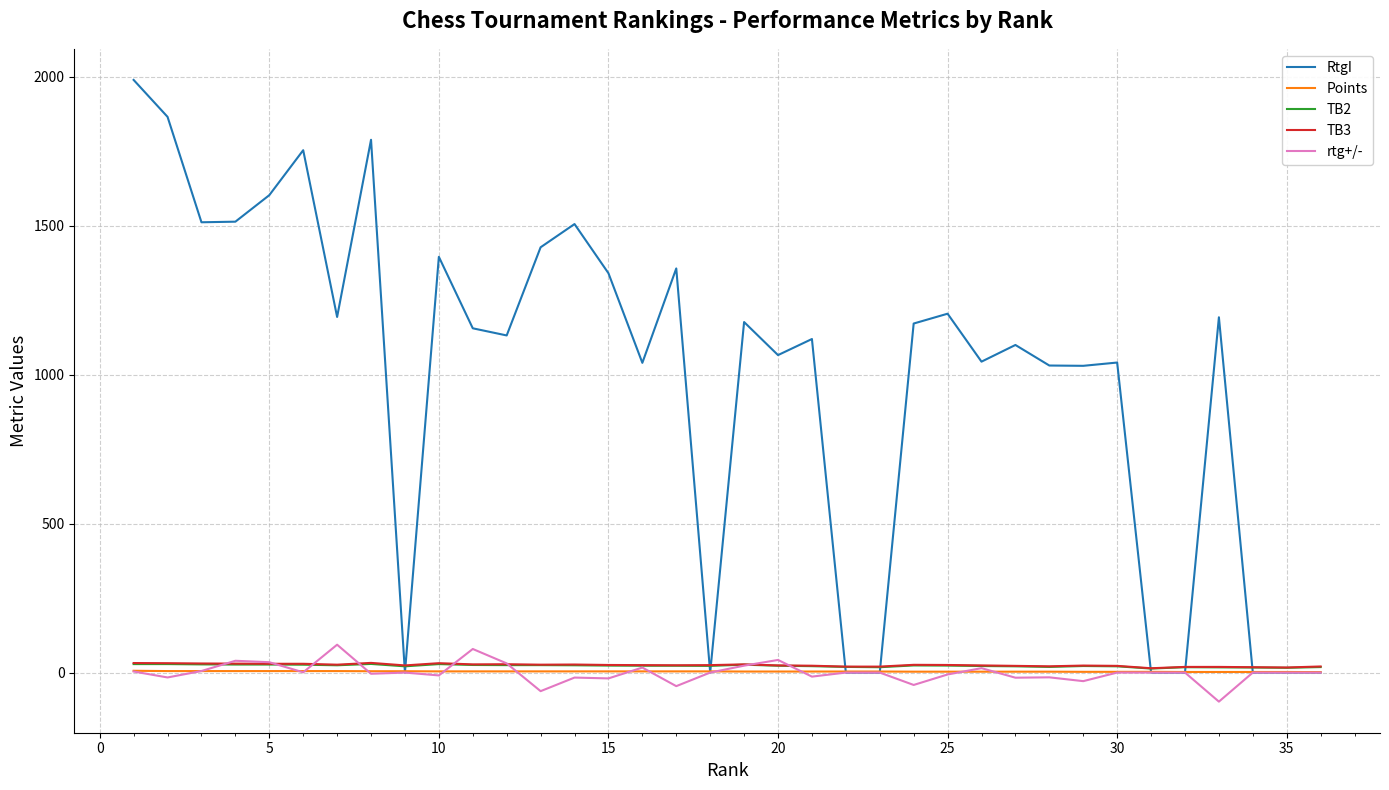

What is the maximum value for rtg+/-?

93.6